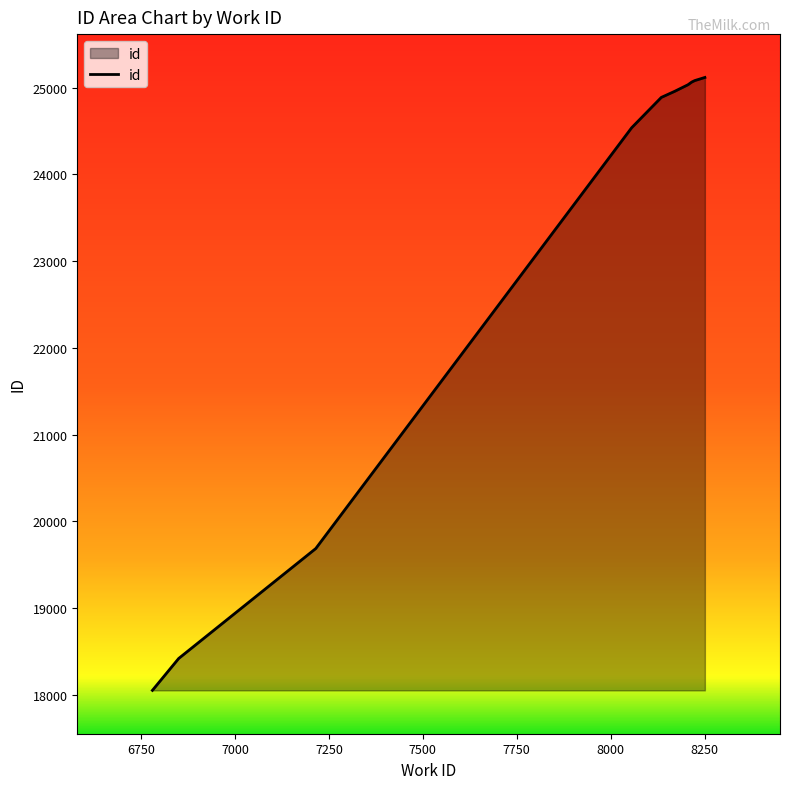

What is the difference between the maximum and minimum values?

7069